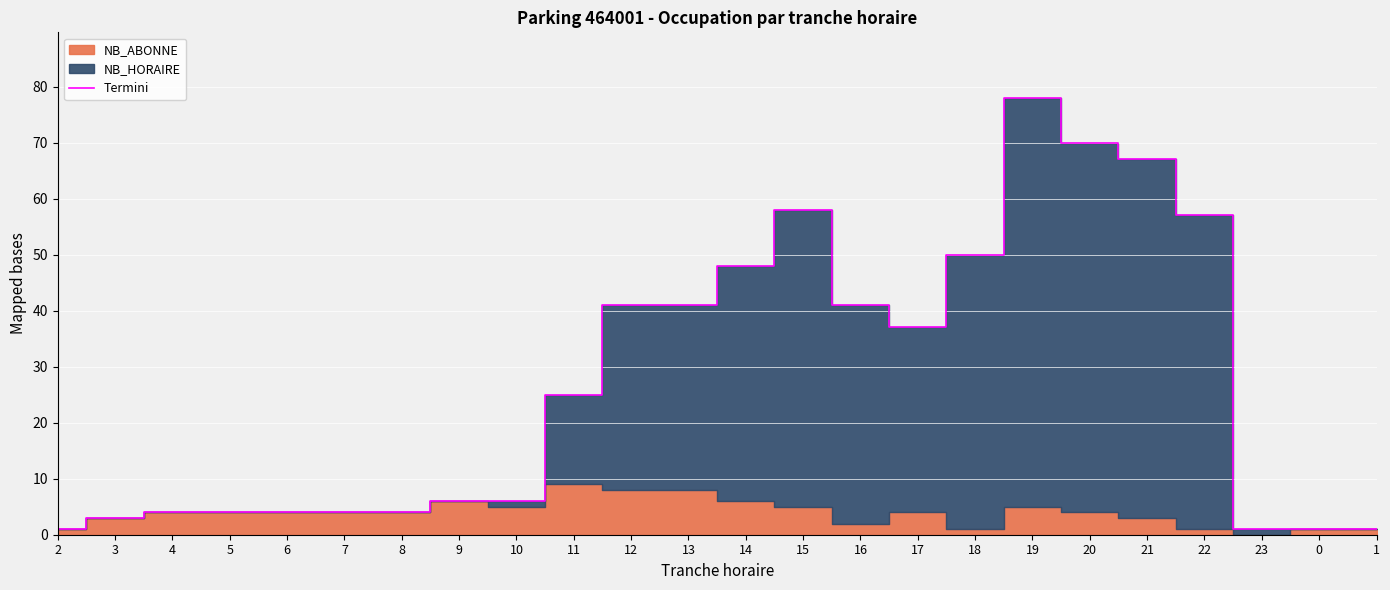

At which label does the data first exceed 25?

12